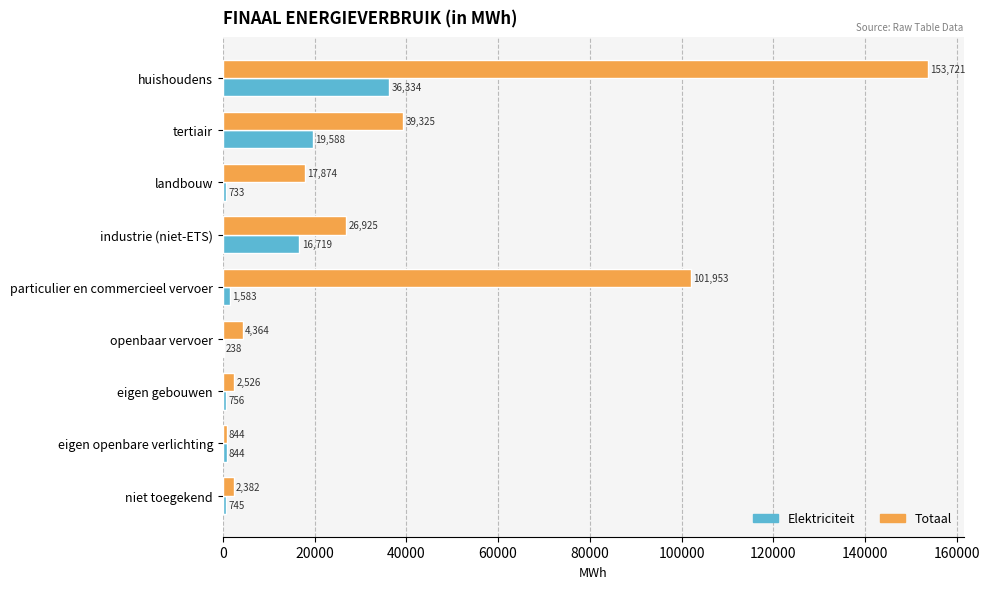

At which category is the sum across all series the highest?

huishoudens